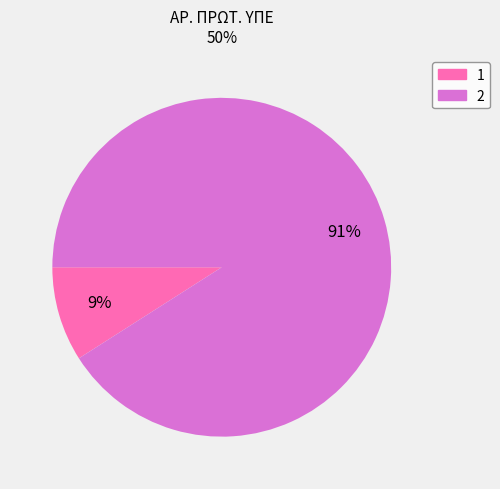

What is the ratio of the value at 1 to the value at 2?

0.1